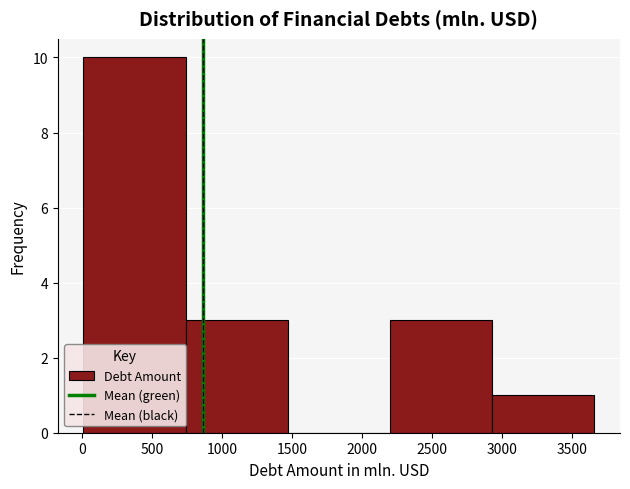

Reading left to right, transcribe this chart: for each bar, give the range it covers on the x-axis and its height. Neither the bar edges nor the heights are printed on the chart, so give them approximately, as read against the axes.

0 to 750: 10
750 to 1450: 3
1450 to 2200: 0
2200 to 2950: 3
2950 to 3650: 1